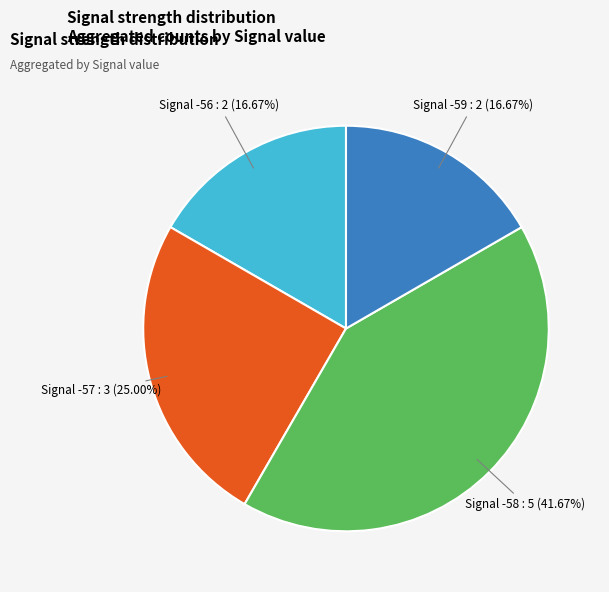

How many segments does this pie chart have?

4